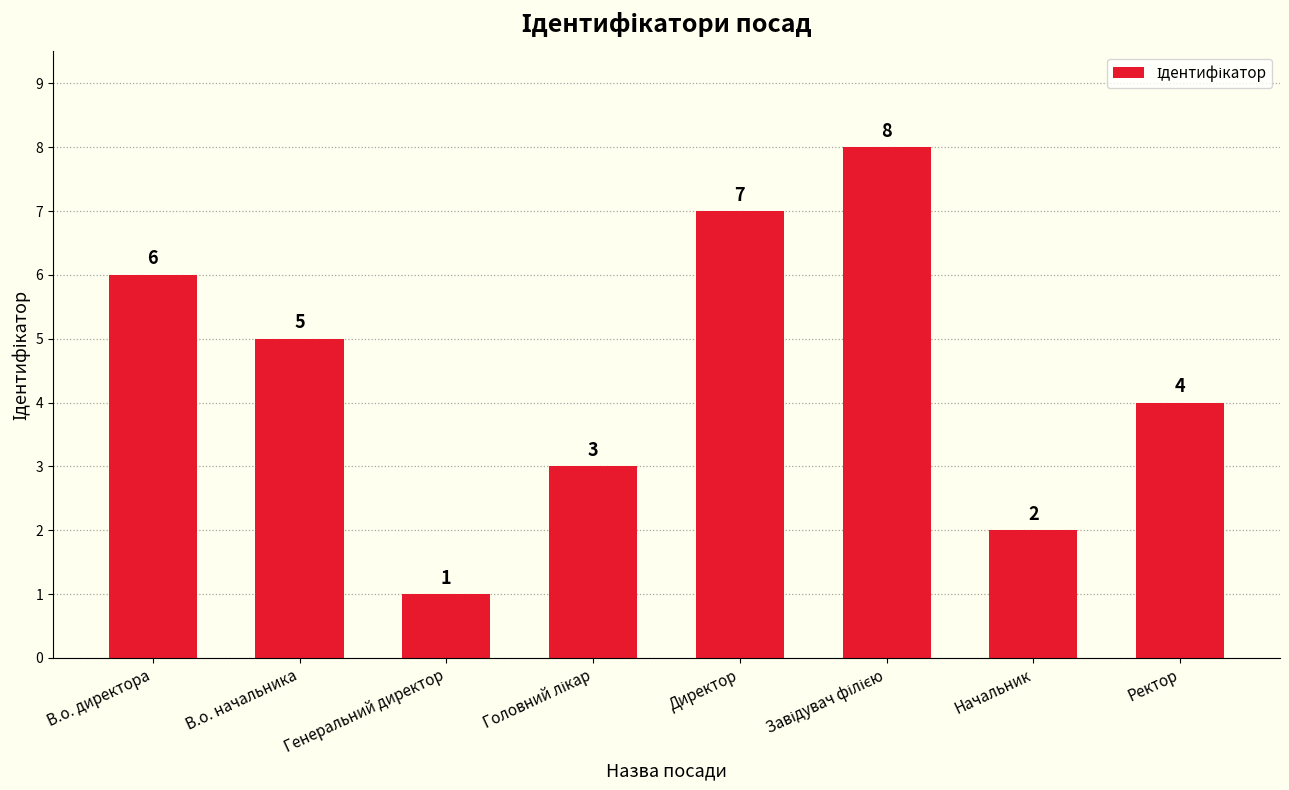

Reading right to left, transcribe all the data shown in this chart.

4	2	8	7	3	1	5	6